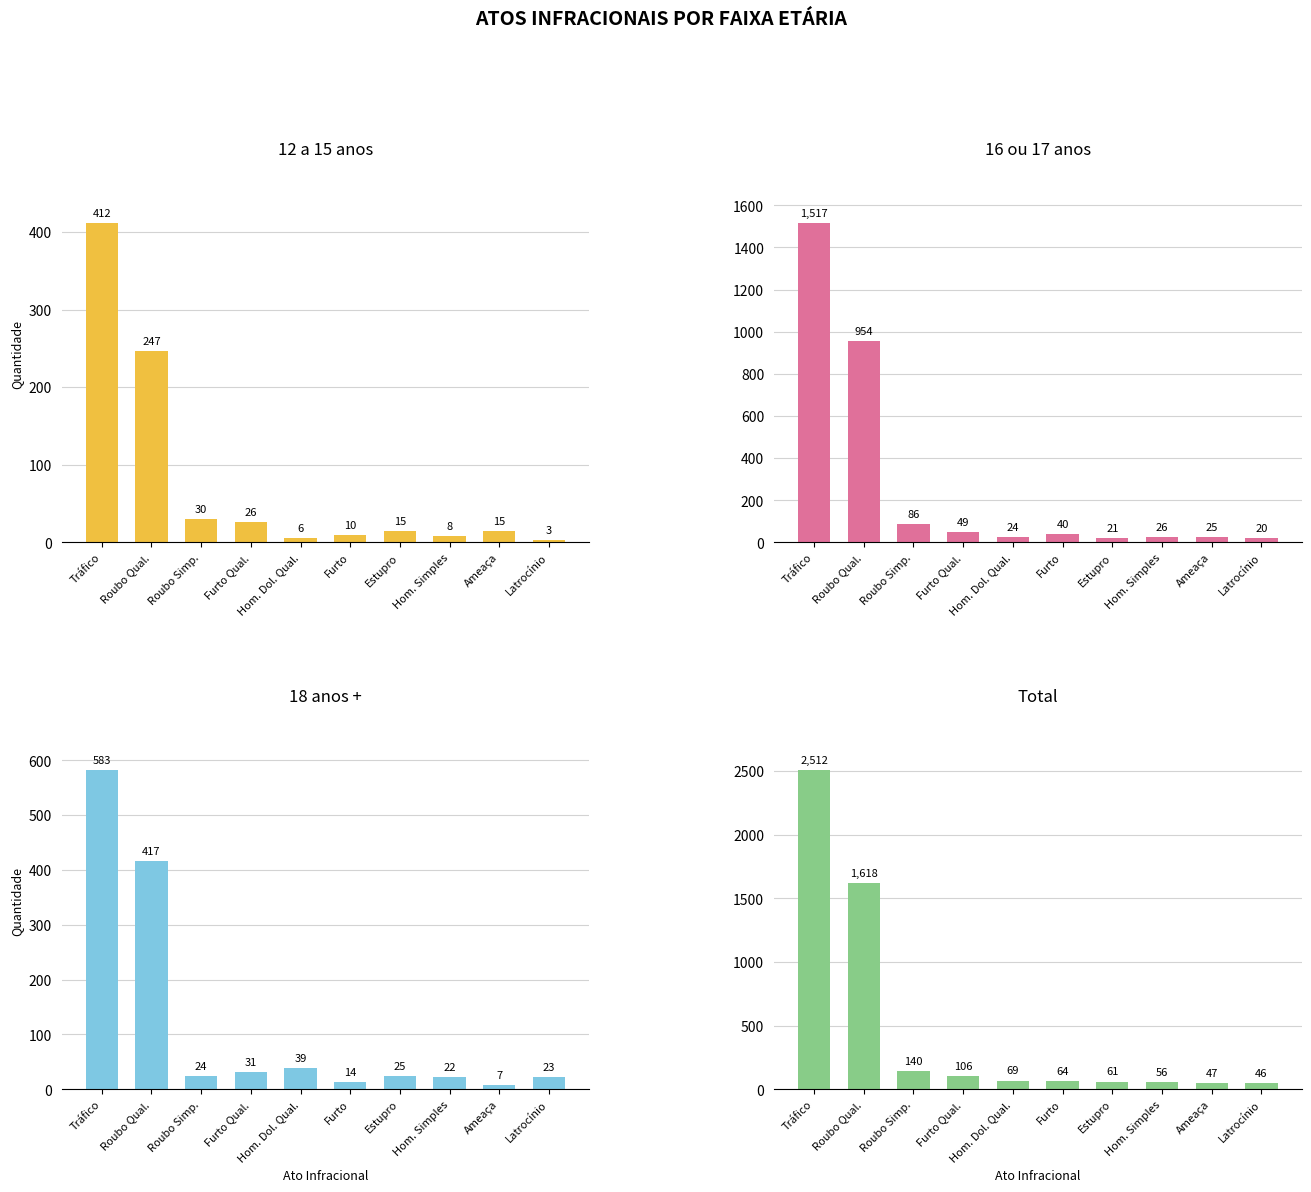

Does the chart contain stacked bars?

No